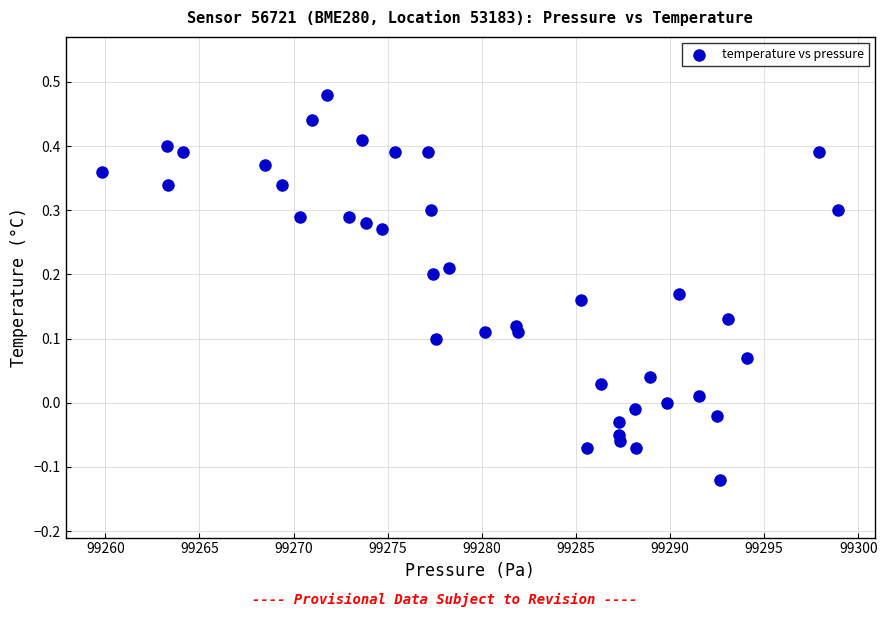

What is the range of Y values (max minus min)?

0.6